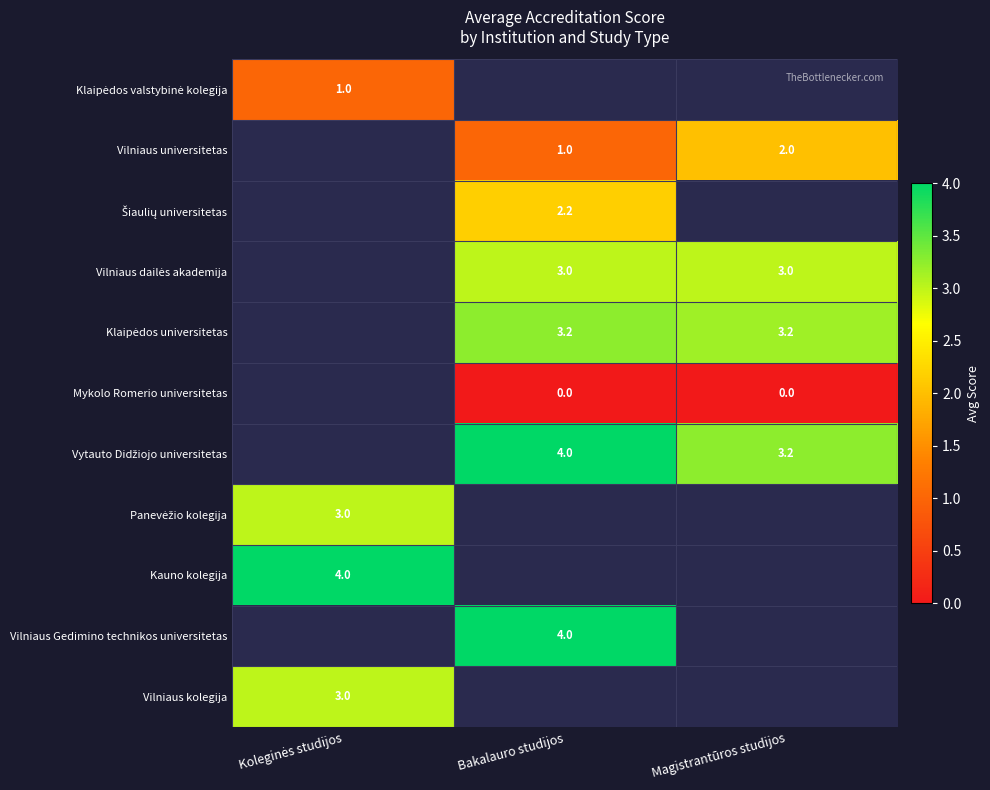

The value of Kauno kolegija at Koleginės studijos is 2.5. True or false?

False